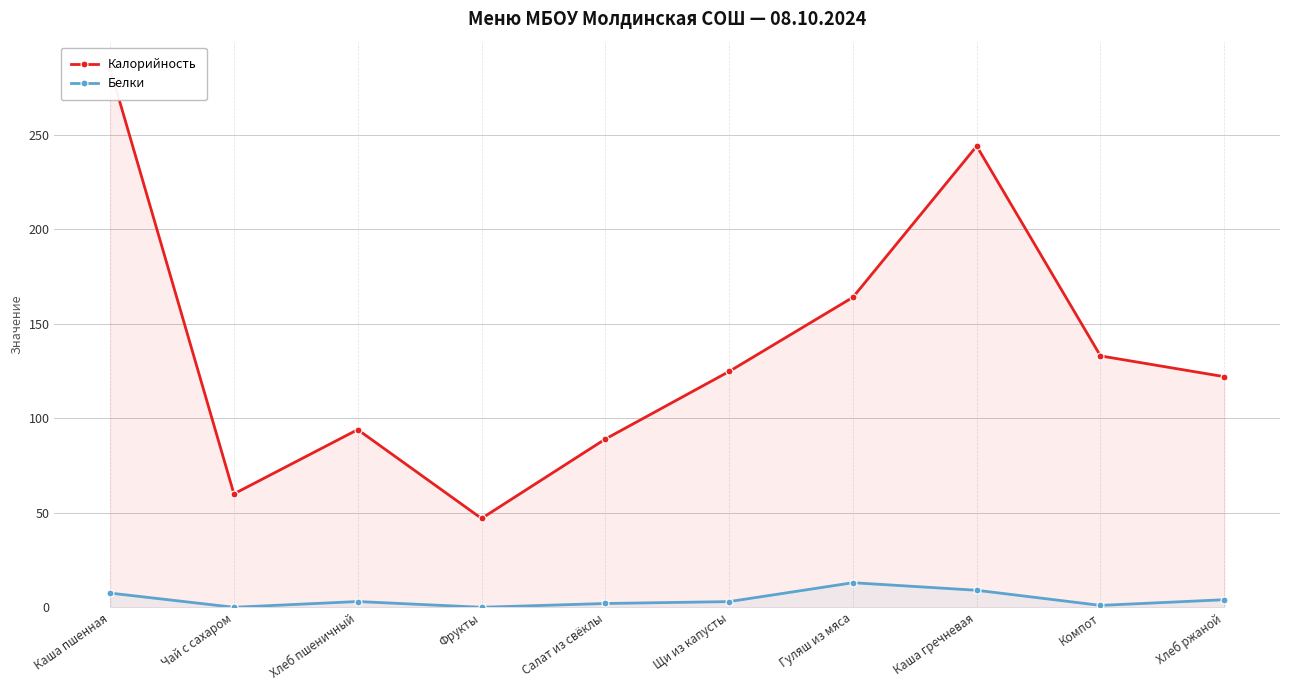

What is the label of the 4th point from the left?

Фрукты